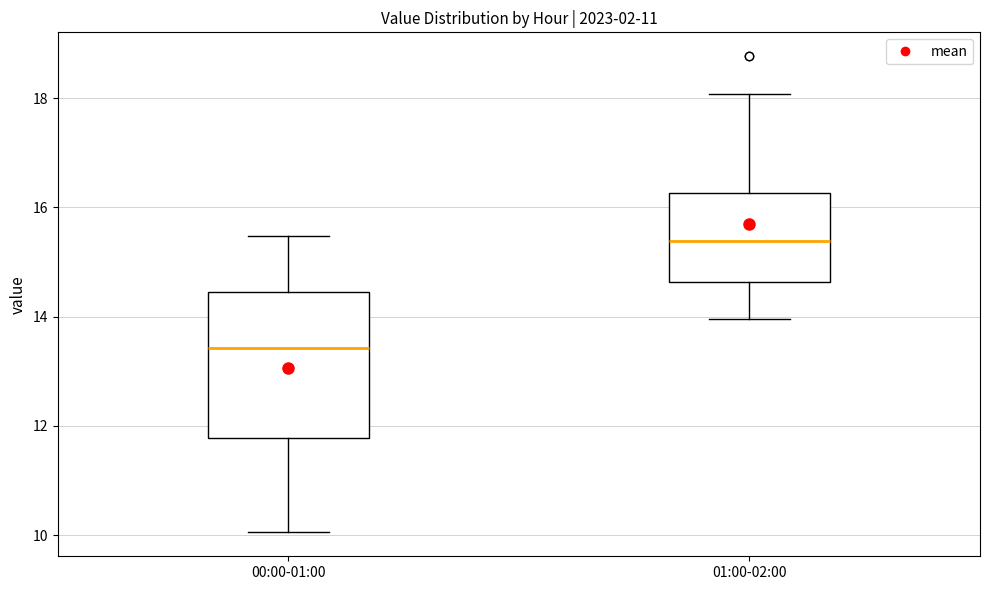

Reading left to right, read every box against the y-axis: the position of its median line, the range the box covers, and the ends of its whiskers. The values are not printed on the chart, so give them approximately, as read against the axis.

00:00-01:00: median 13.4, box 11.8 to 14.4, whiskers 10.0 to 15.4
01:00-02:00: median 15.4, box 14.6 to 16.2, whiskers 14.0 to 18.0